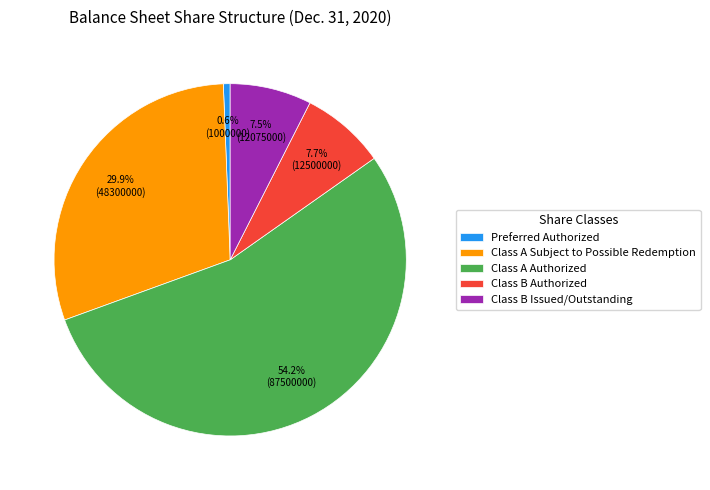

Count the number of slices in the pie.

5